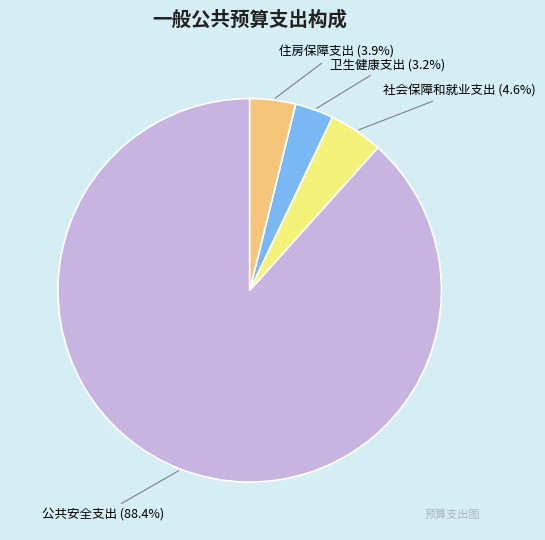

Which has a higher value, 卫生健康支出 or 住房保障支出?

住房保障支出